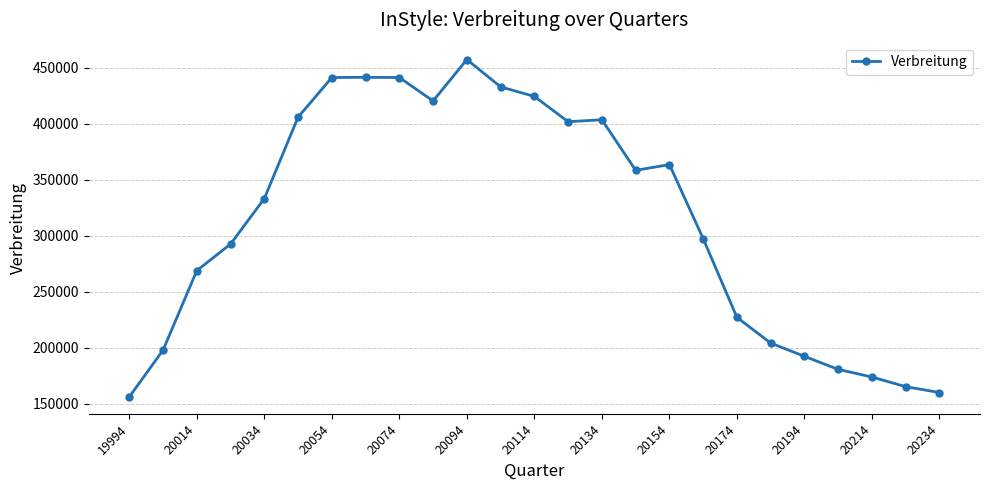

True or false: the data has more than 0 interior local peaks.

True